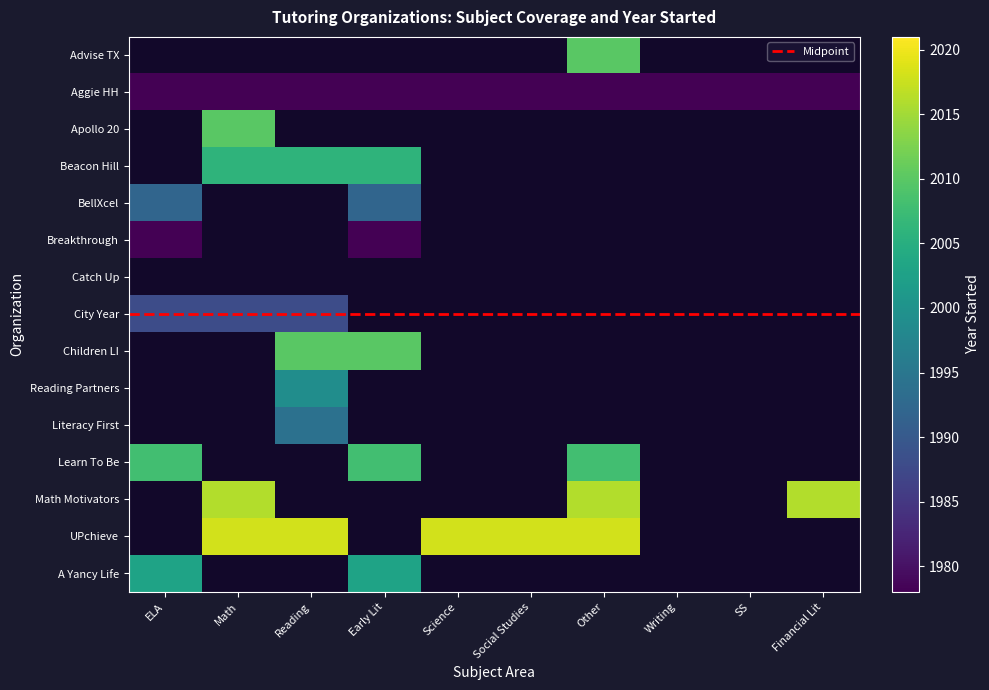

What is the greatest value displayed?

2018